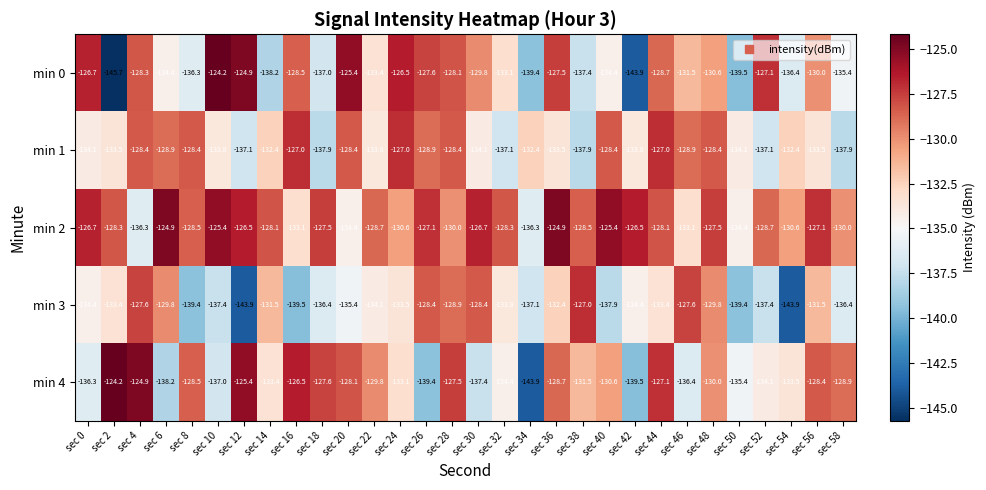

Which series has the widest spread of values?

min 0